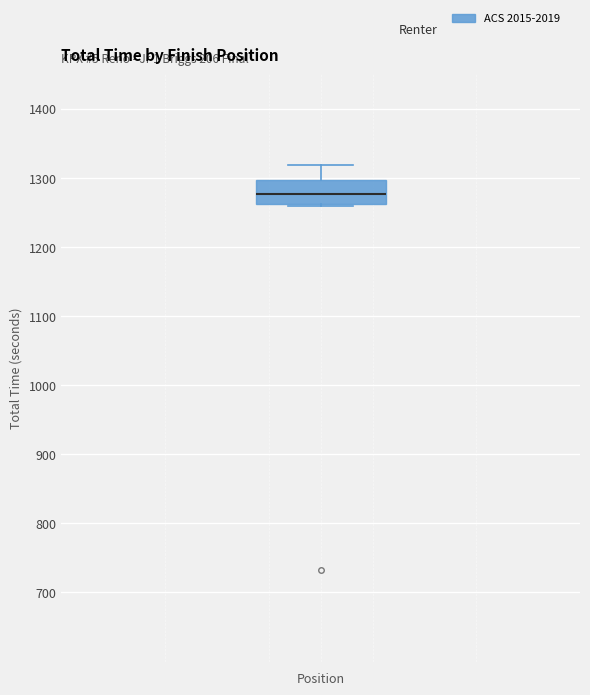

Where does the upper whisker of the box end on the y-axis? The values are not printed on the chart, so give them approximately, as read against the axis.

1320